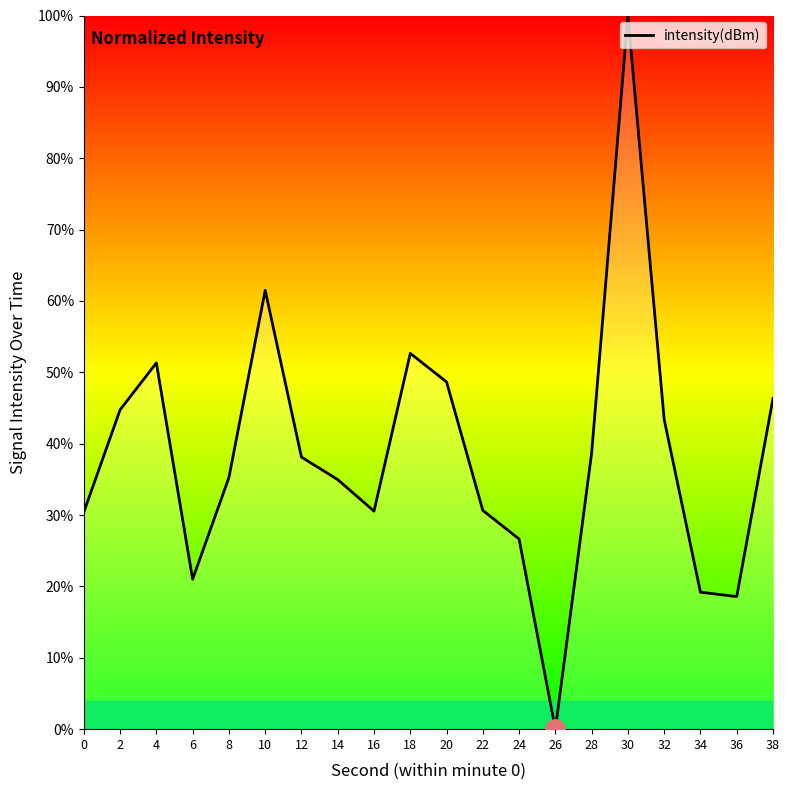

Read the value at 6.

21.0